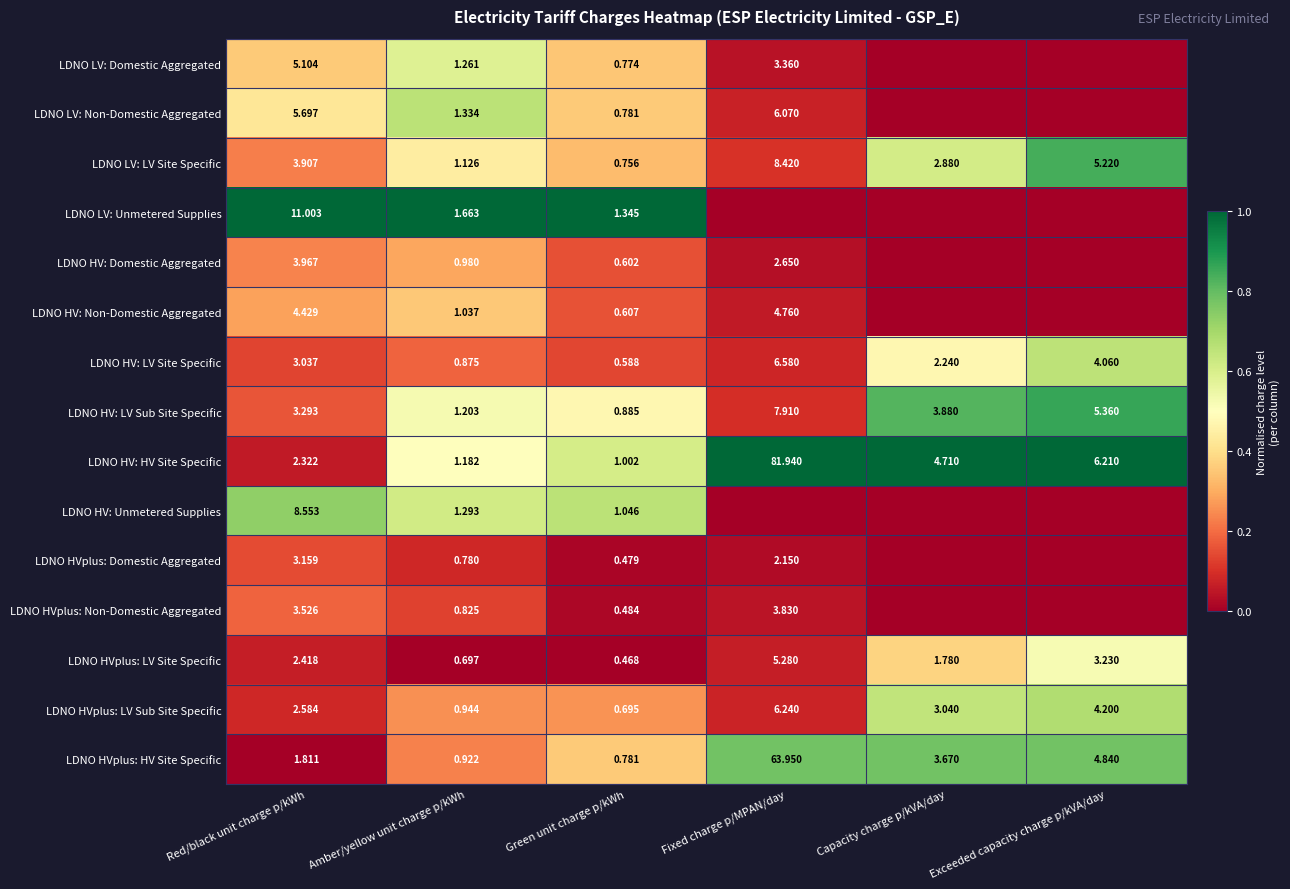

At Amber/yellow unit charge p/kWh, list the series in order from largest to smallest.

LDNO LV: Unmetered Supplies, LDNO LV: Non-Domestic Aggregated, LDNO HV: Unmetered Supplies, LDNO LV: Domestic Aggregated, LDNO HV: LV Sub Site Specific, LDNO HV: HV Site Specific, LDNO LV: LV Site Specific, LDNO HV: Non-Domestic Aggregated, LDNO HV: Domestic Aggregated, LDNO HVplus: LV Sub Site Specific, LDNO HVplus: HV Site Specific, LDNO HV: LV Site Specific, LDNO HVplus: Non-Domestic Aggregated, LDNO HVplus: Domestic Aggregated, LDNO HVplus: LV Site Specific